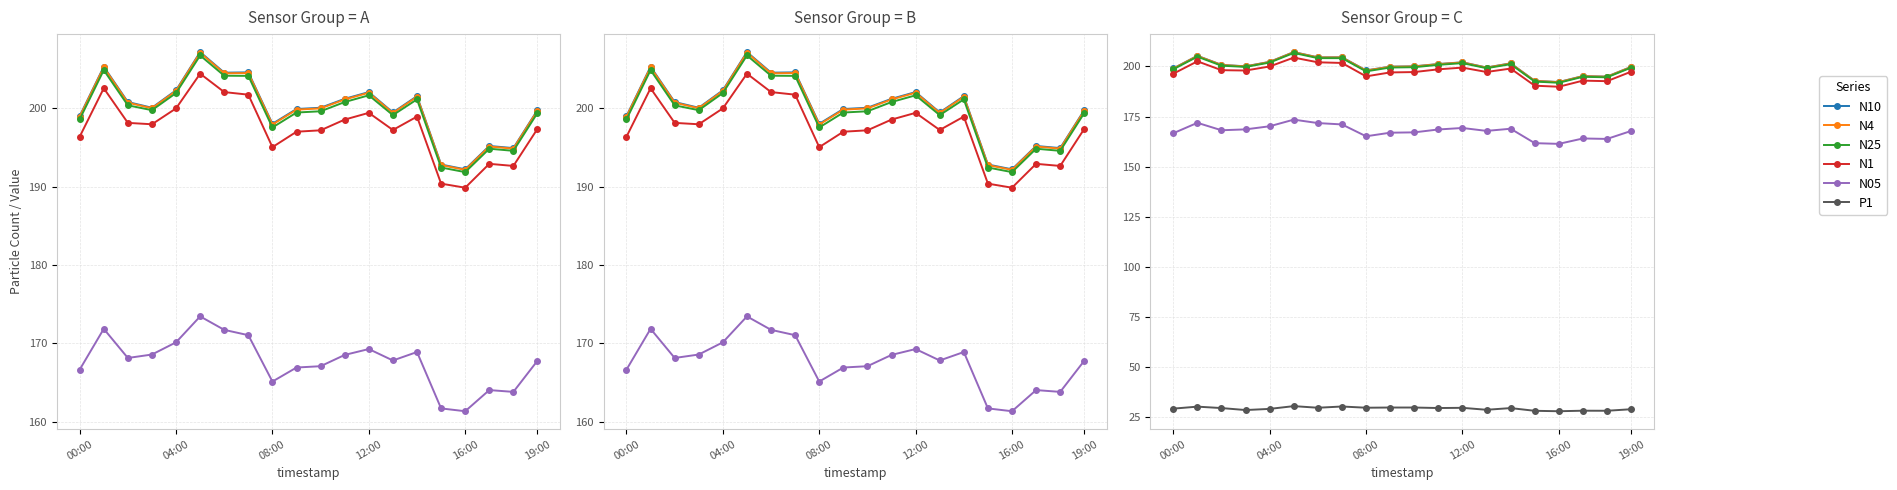

In N25, how many points are higher than both neighbors (excluding endpoints)?

5